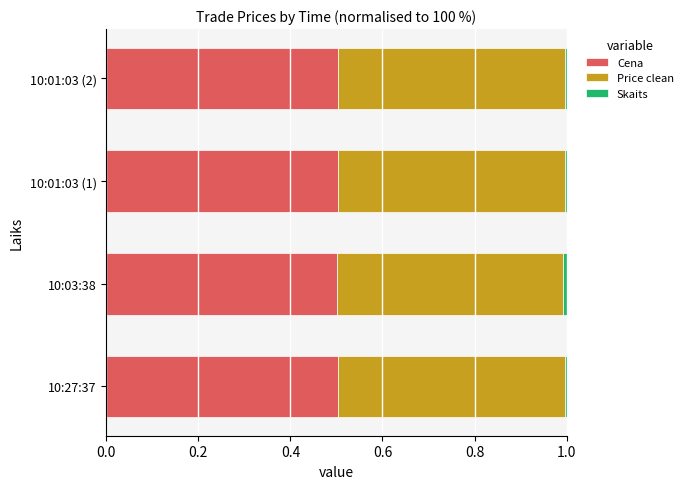

What is the sum of all Cena values?

2.0